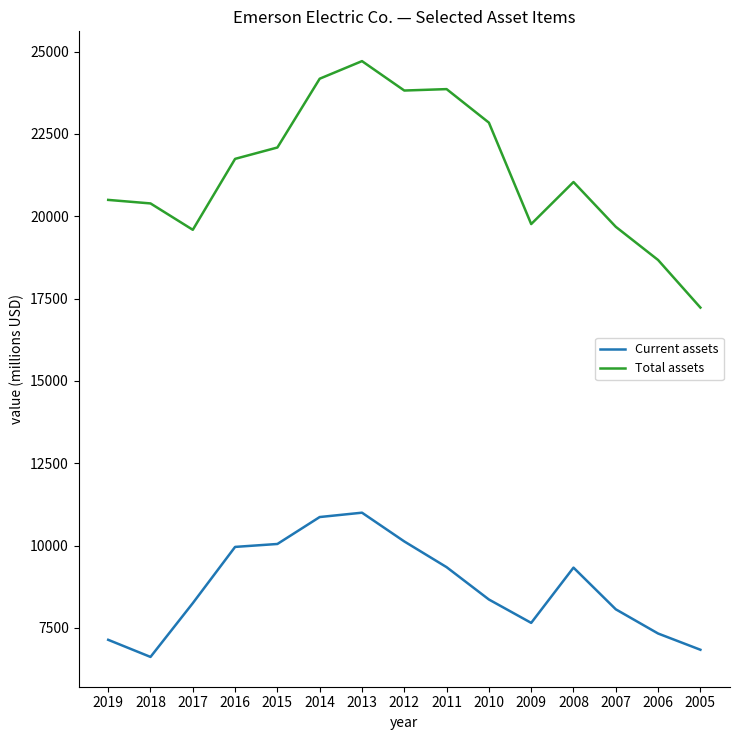

What is the difference between the highest and lowest values at 2009?

12110